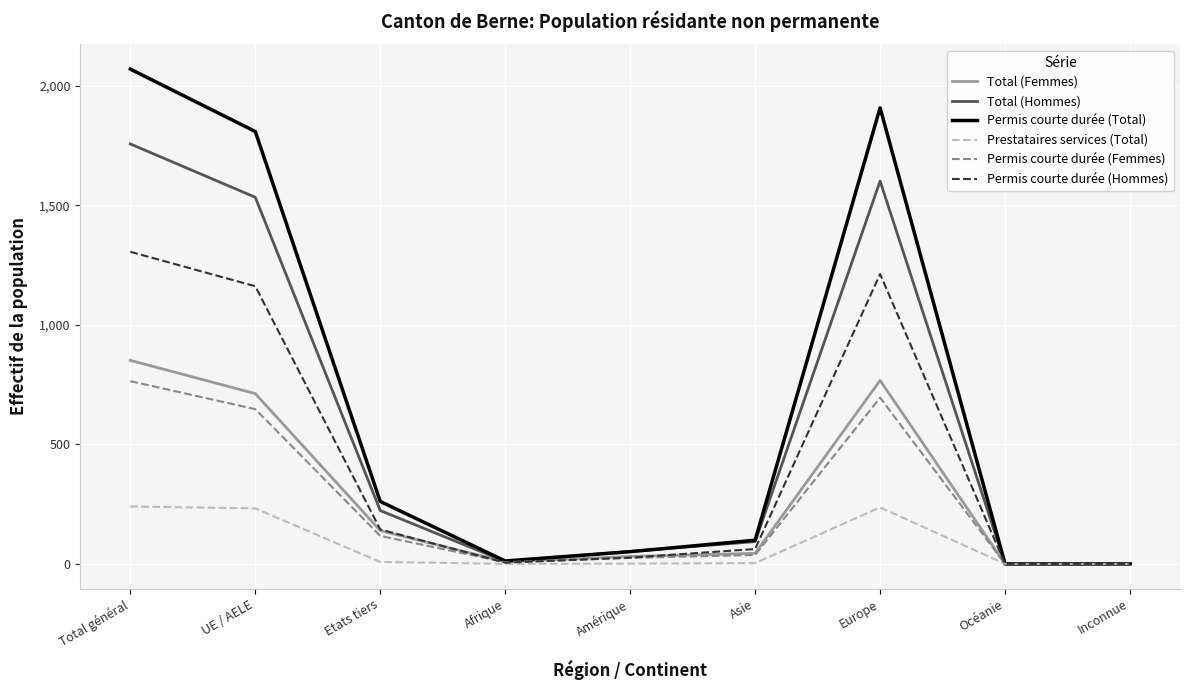

Which series has the widest spread of values?

Permis courte durée (Total)